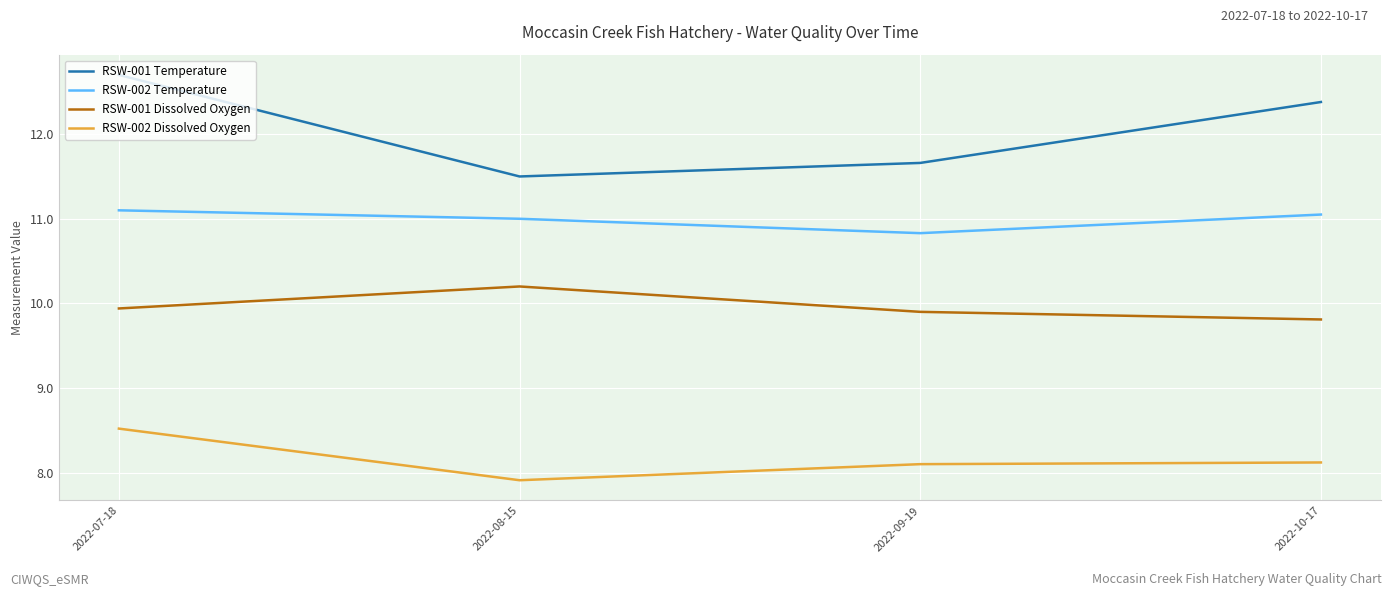

Between 2022-07-18 and 2022-08-15, which series saw the biggest shift?

RSW-001 Temperature